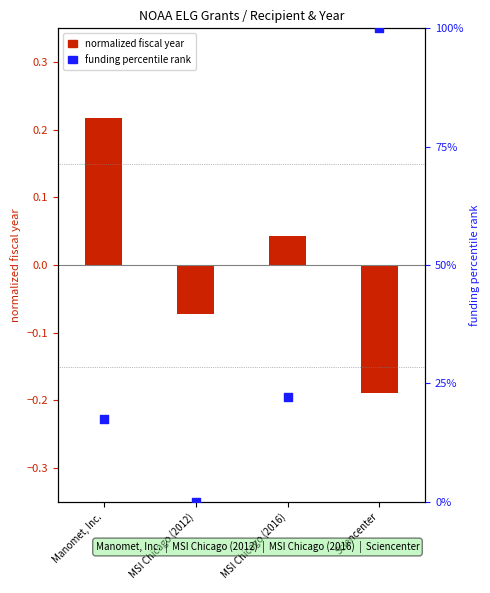

Which series has the widest spread of Y values?

funding percentile rank